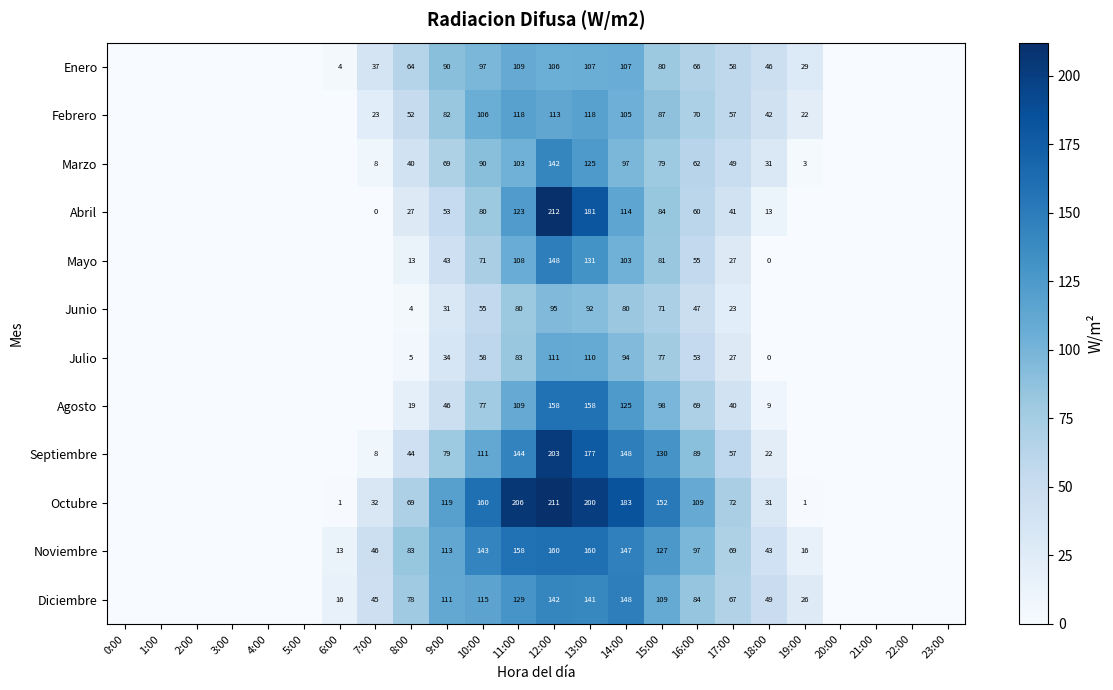

Is the value of Abril at 18:00 greater than the value of Julio at 10:00?

No